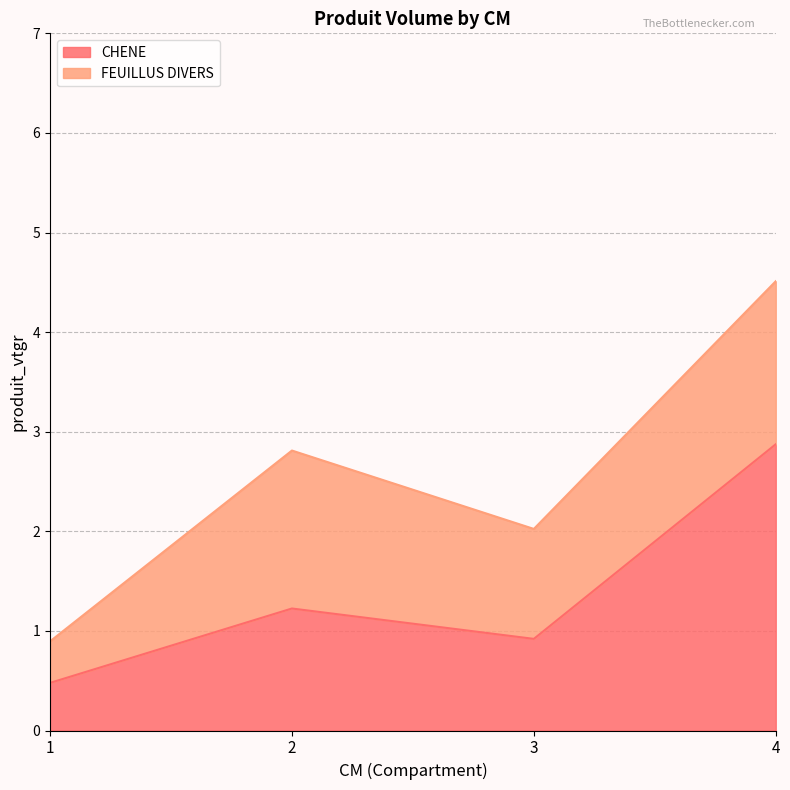

At which label does the data first exceed 1?

2